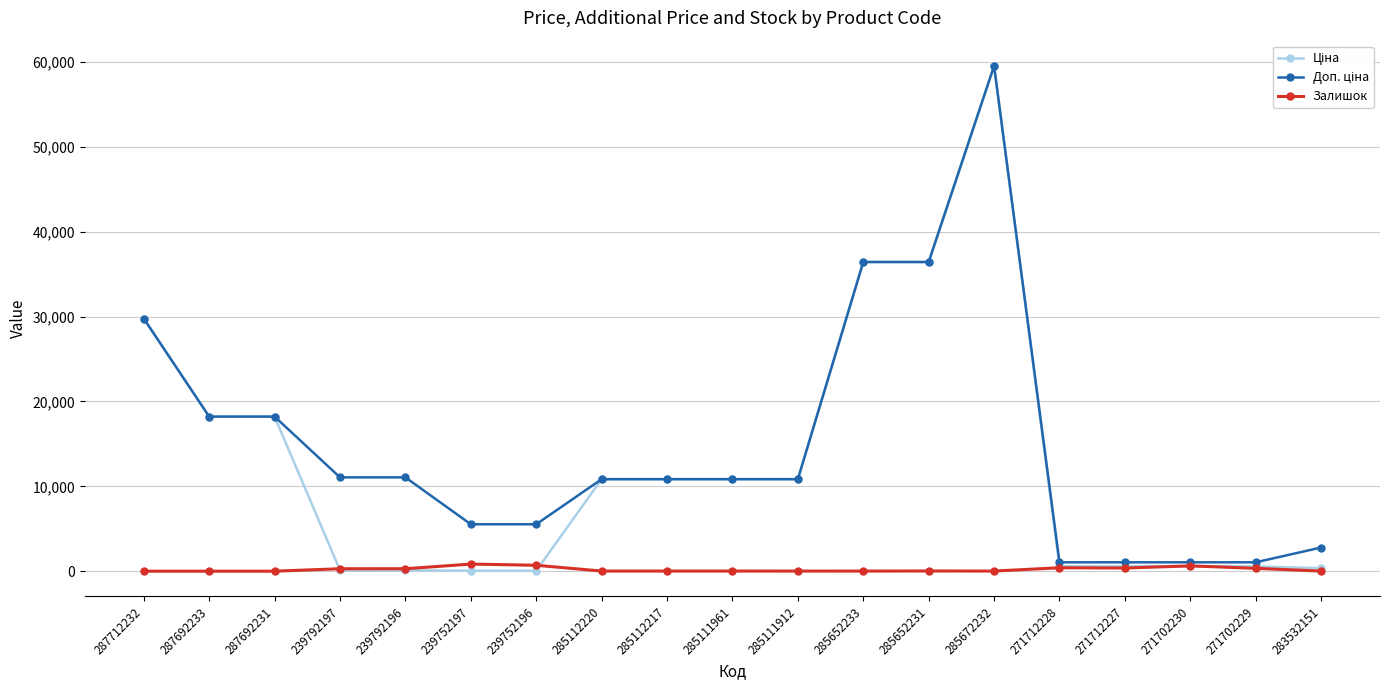

What position from the left is 285112217?

9